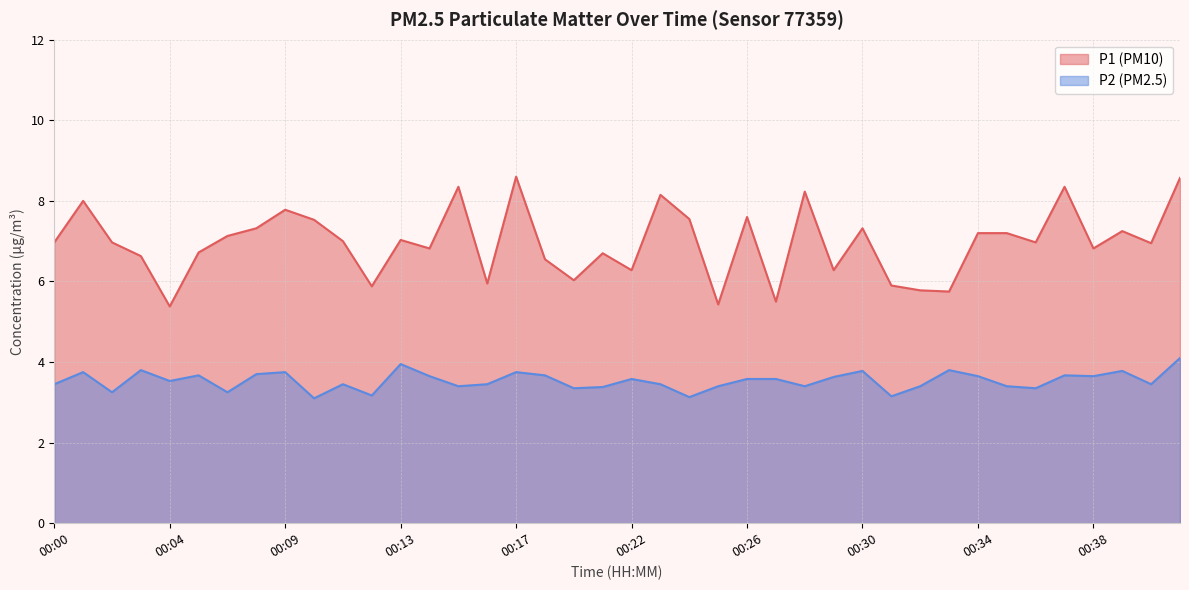

What is the difference between the second highest and second lowest values in the P2 series?

0.8